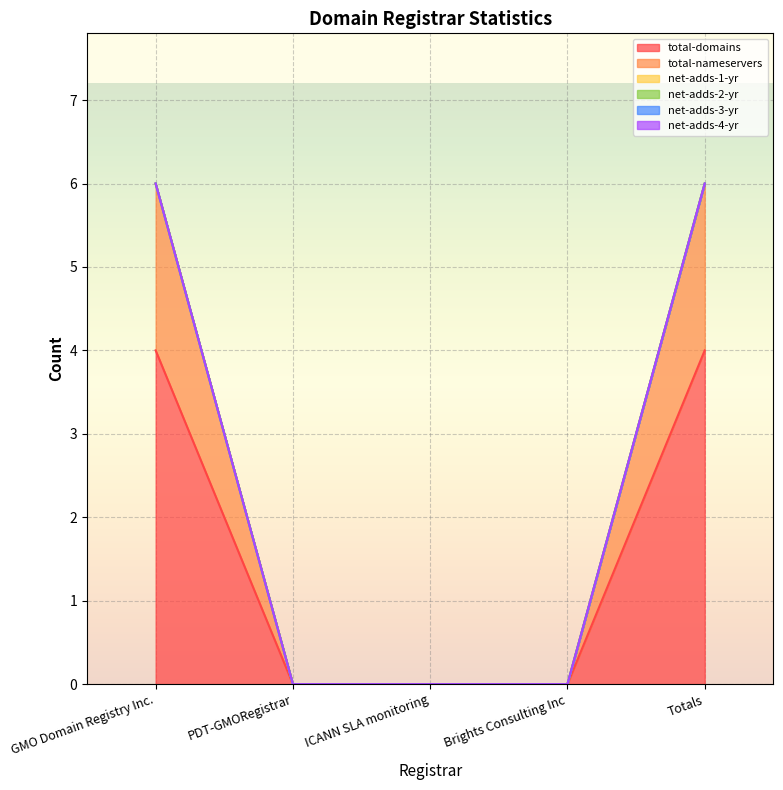

True or false: net-adds-4-yr has more than 1 interior local peaks.

False